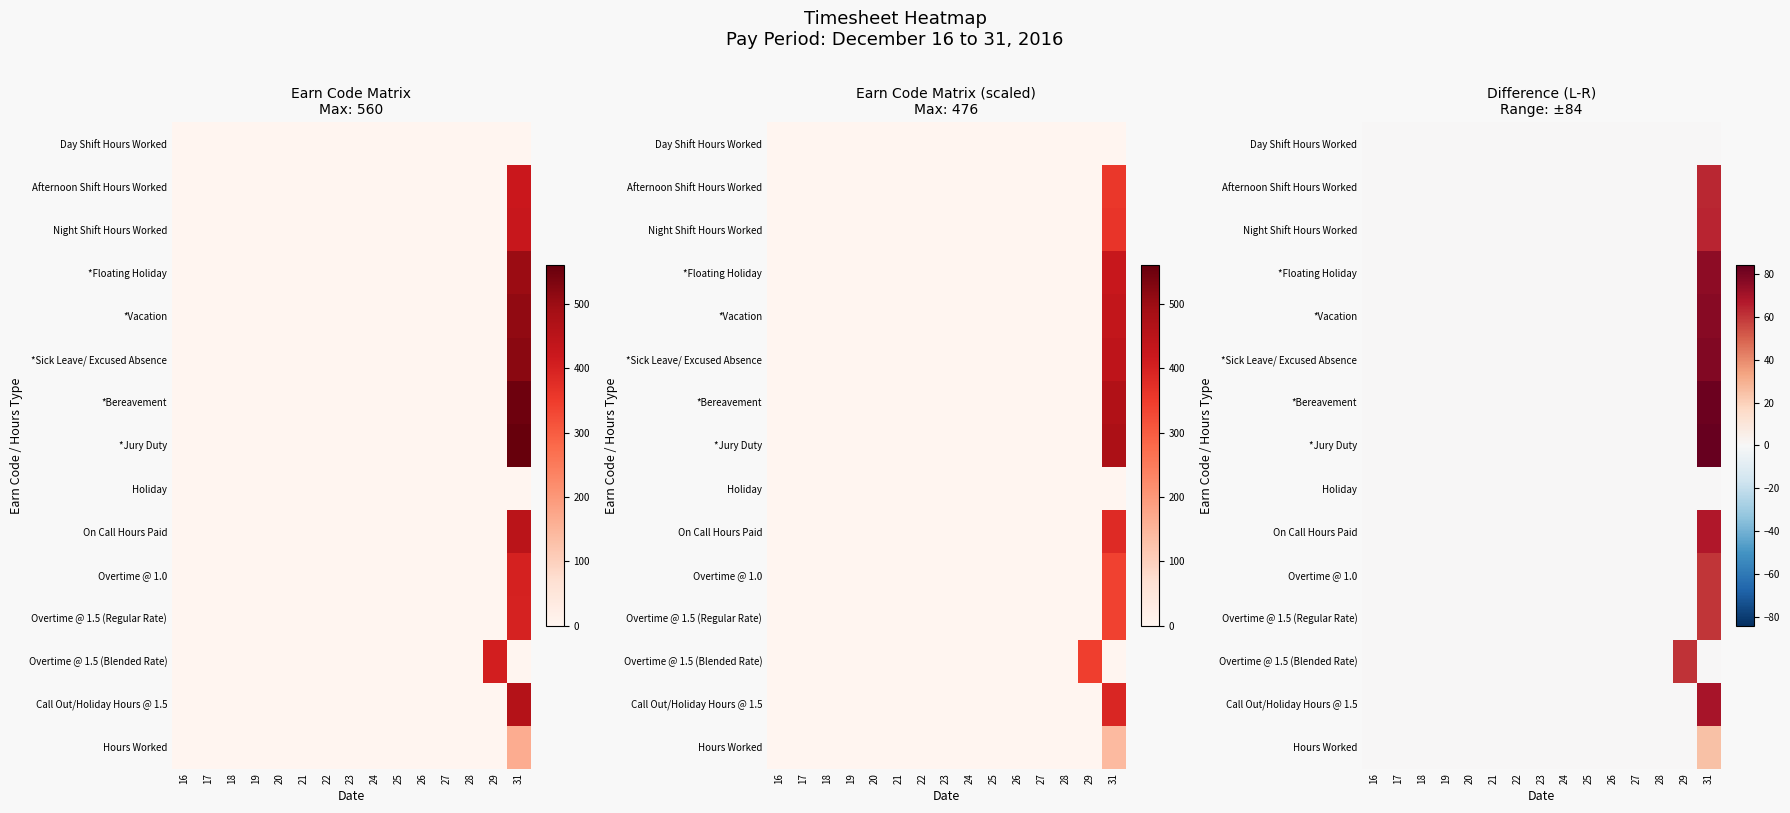

Is it true that Overtime @ 1.5 (Blended Rate) equals -19.5 at 22?

False